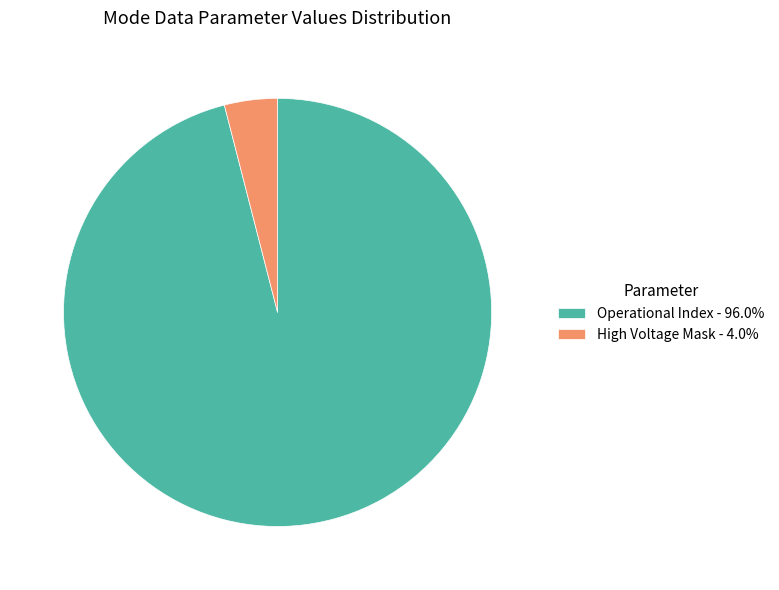

Approximately how many times larger is the value at Operational Index - 96.0% compared to High Voltage Mask - 4.0%?

24.0